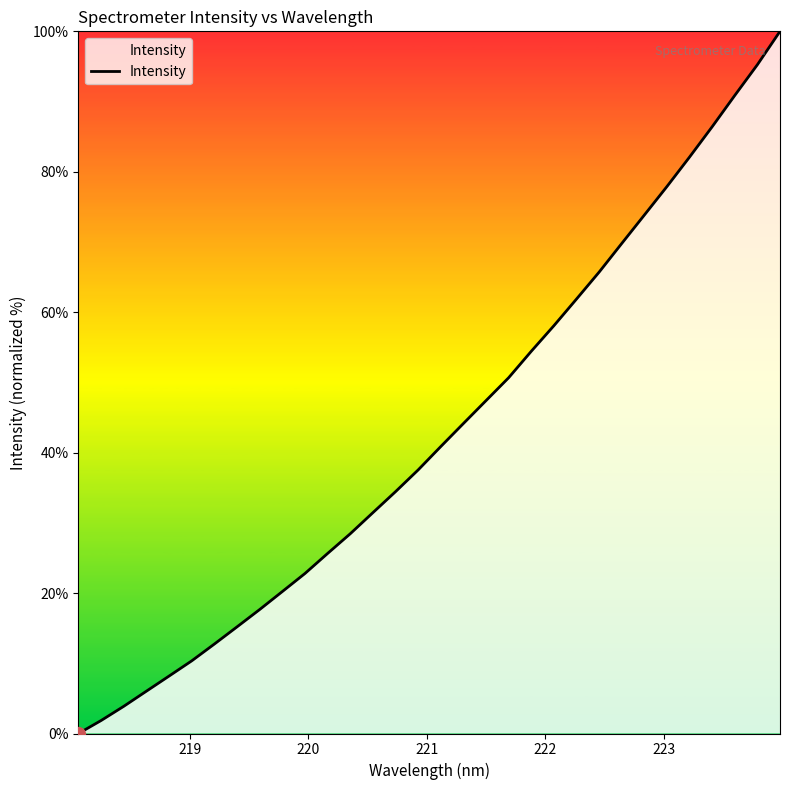

How many series are shown in this chart?

1